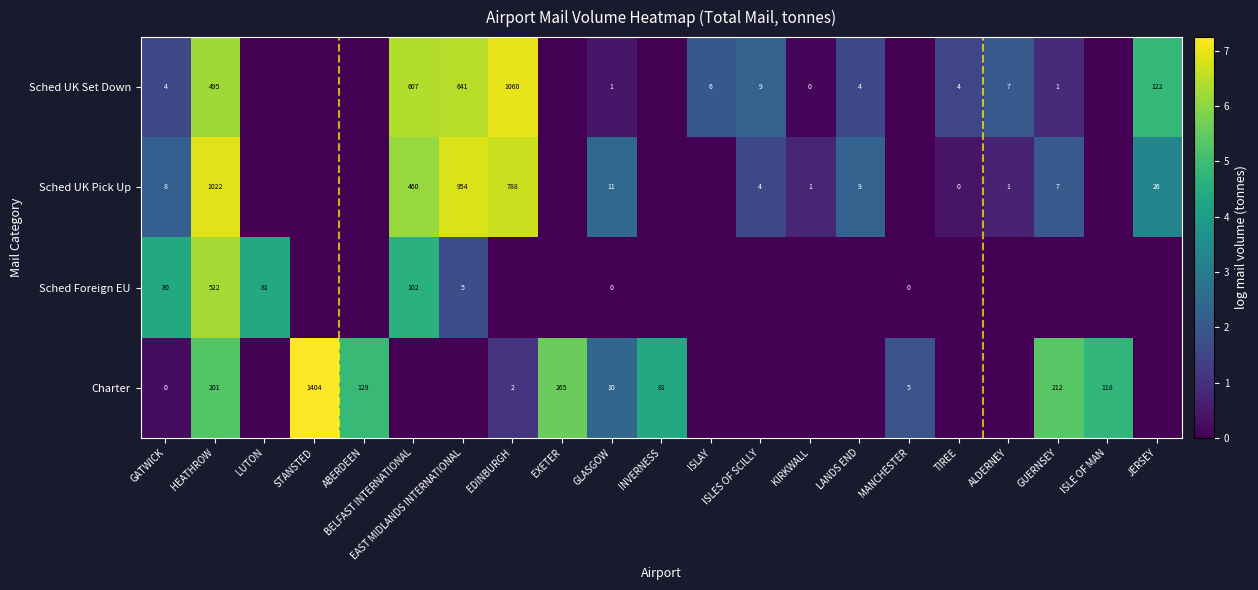

What is the difference between the highest and lowest values at ISLE OF MAN?

4.8